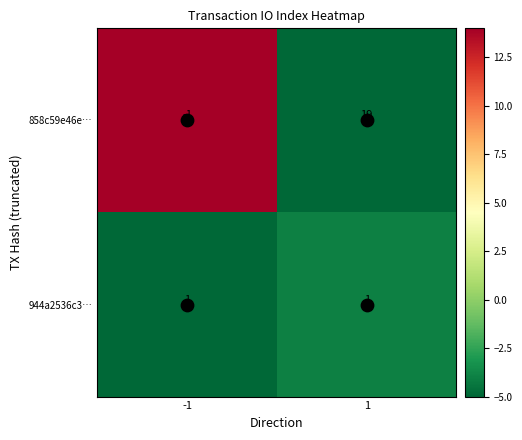

At how many categories does at least one series exceed 12?

1